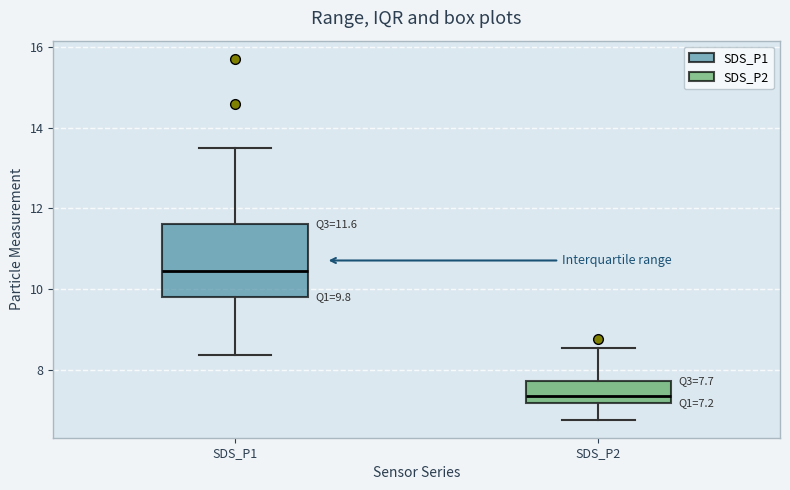

Which box is the tallest, from its lower edge to its upper edge?

SDS_P1